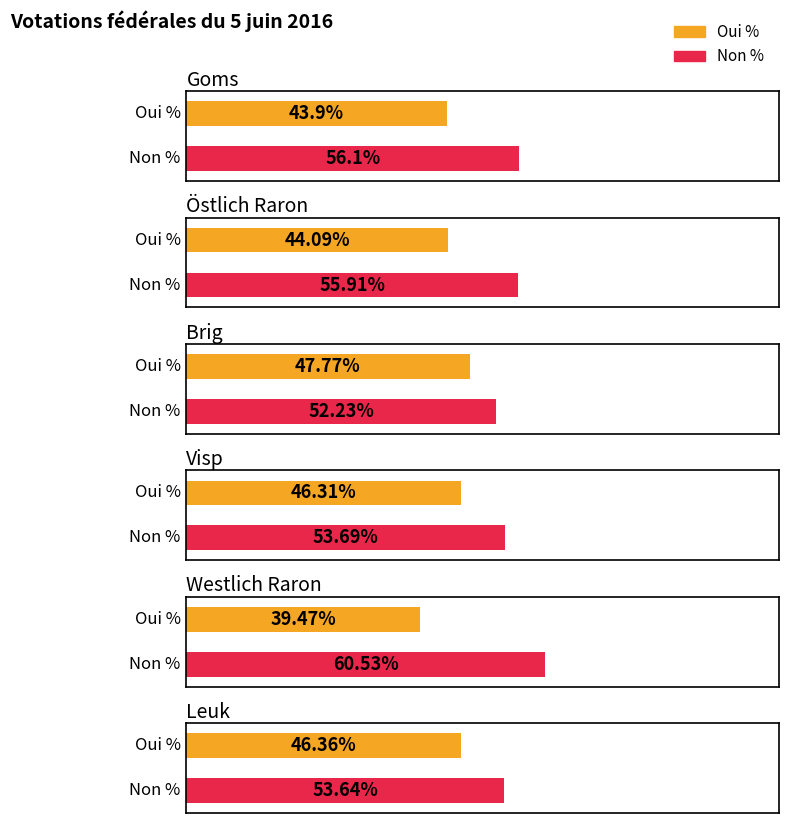

Rank the series by their average value, from highest to lowest.

Non %, Oui %